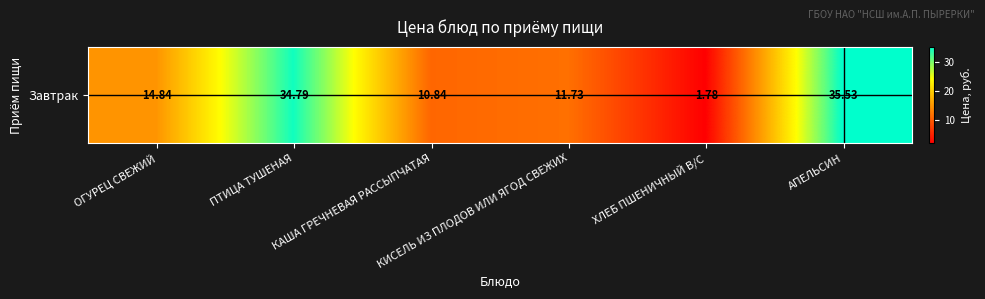

How many data points are less than 14?

3